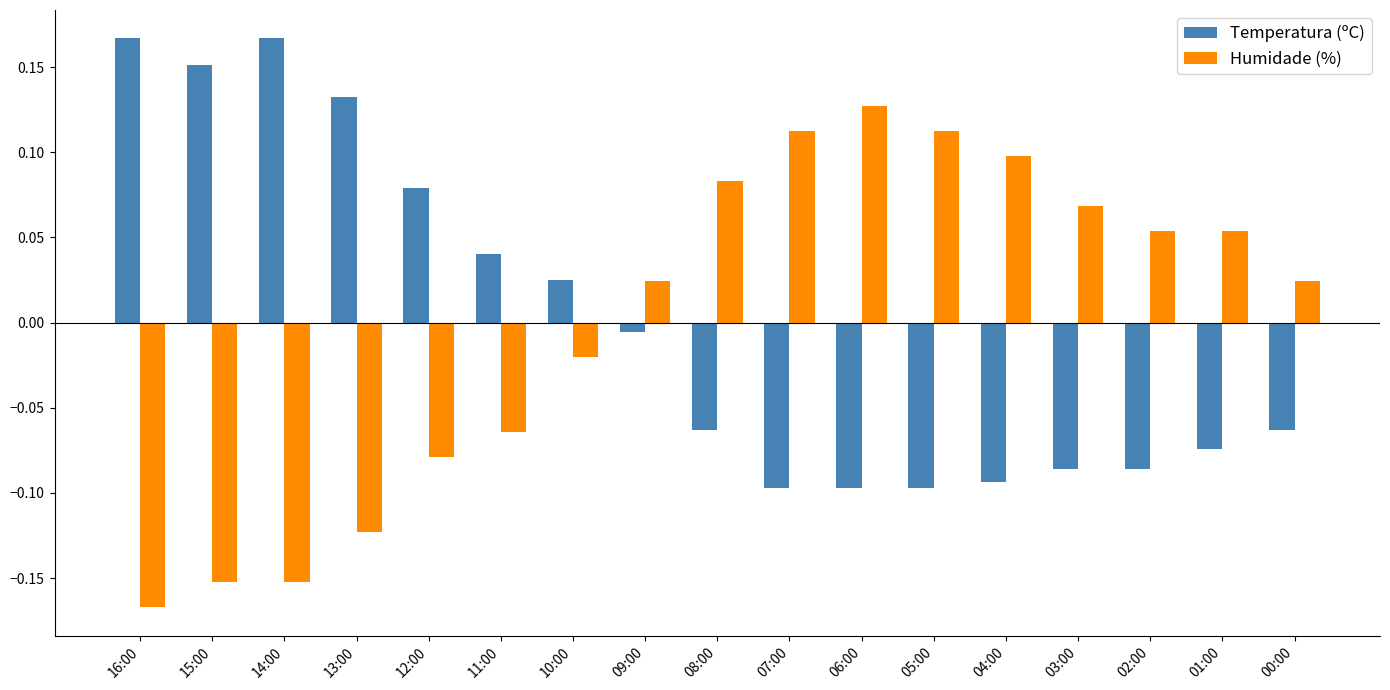

Does the chart contain stacked bars?

No